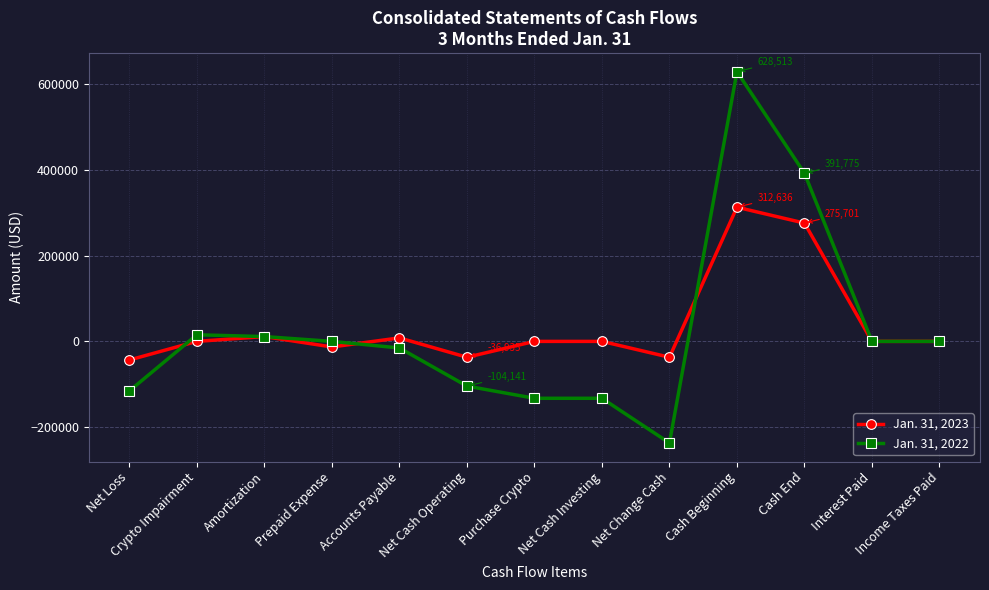

Is the value of Jan. 31, 2022 at Purchase Crypto greater than the value of Jan. 31, 2023 at Net Cash Operating?

No